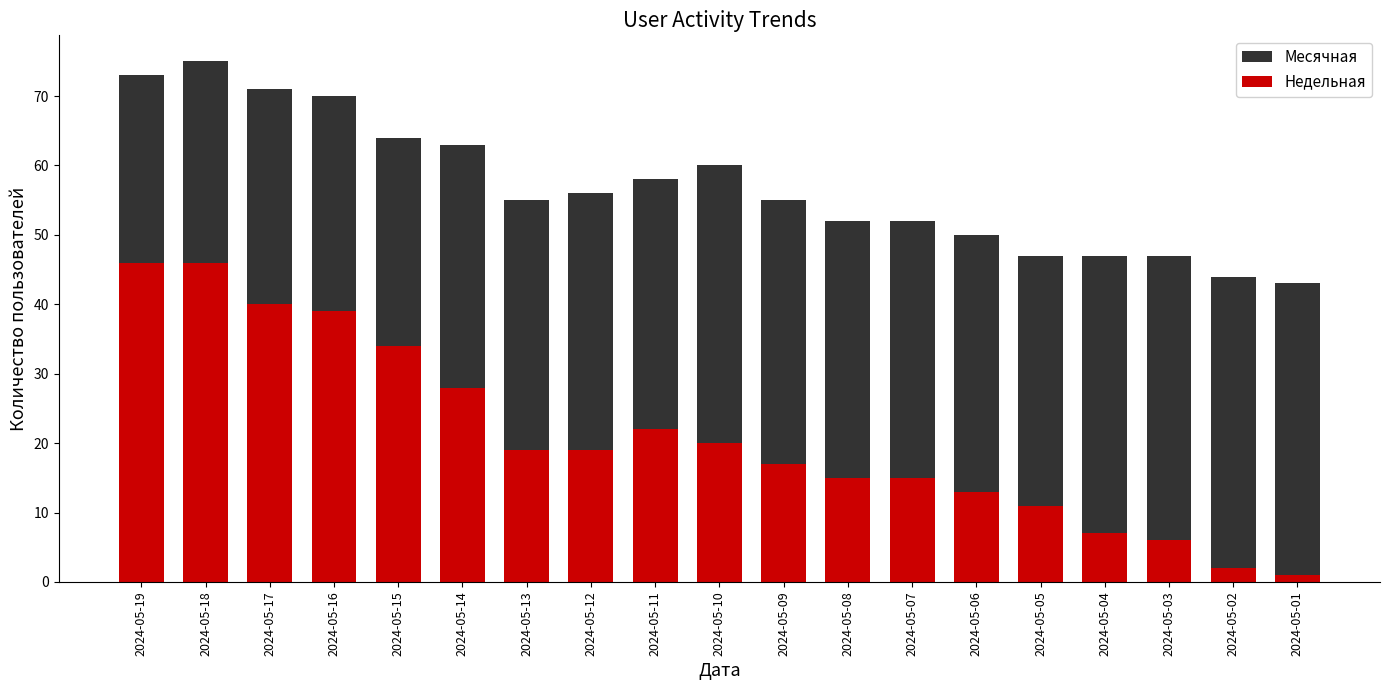

What are all the series names shown in the legend?

Месячная, Недельная